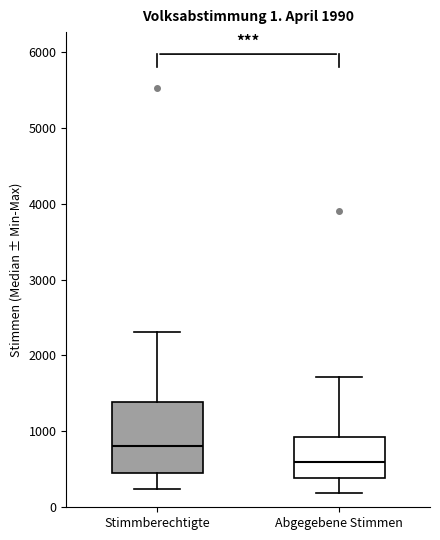

Which box is the tallest, from its lower edge to its upper edge?

Stimmberechtigte